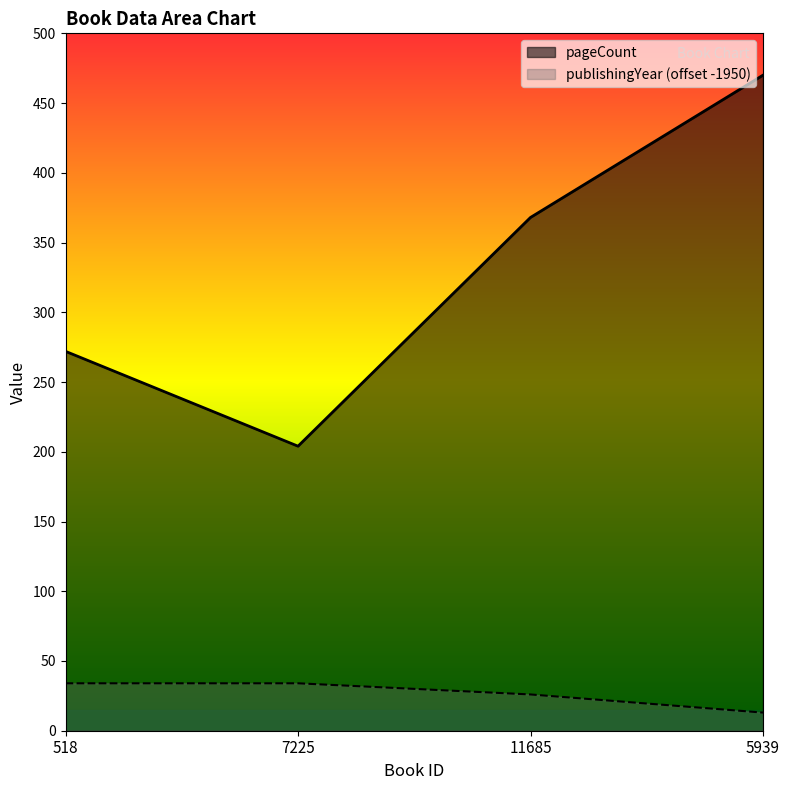

True or false: publishingYear and pageCount cross at least once.

False